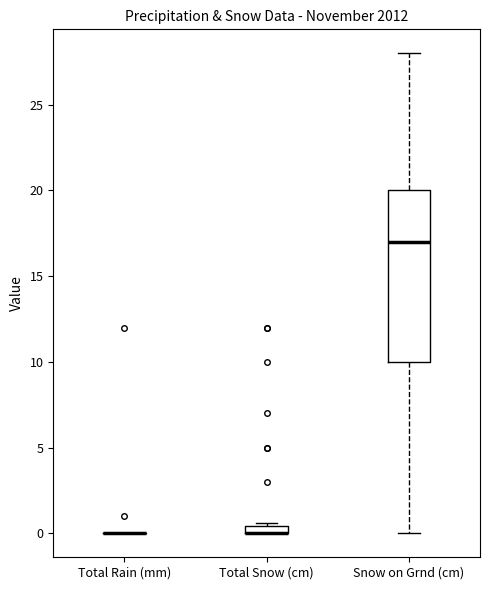

Which box is the tallest, from its lower edge to its upper edge?

Snow on Grnd (cm)